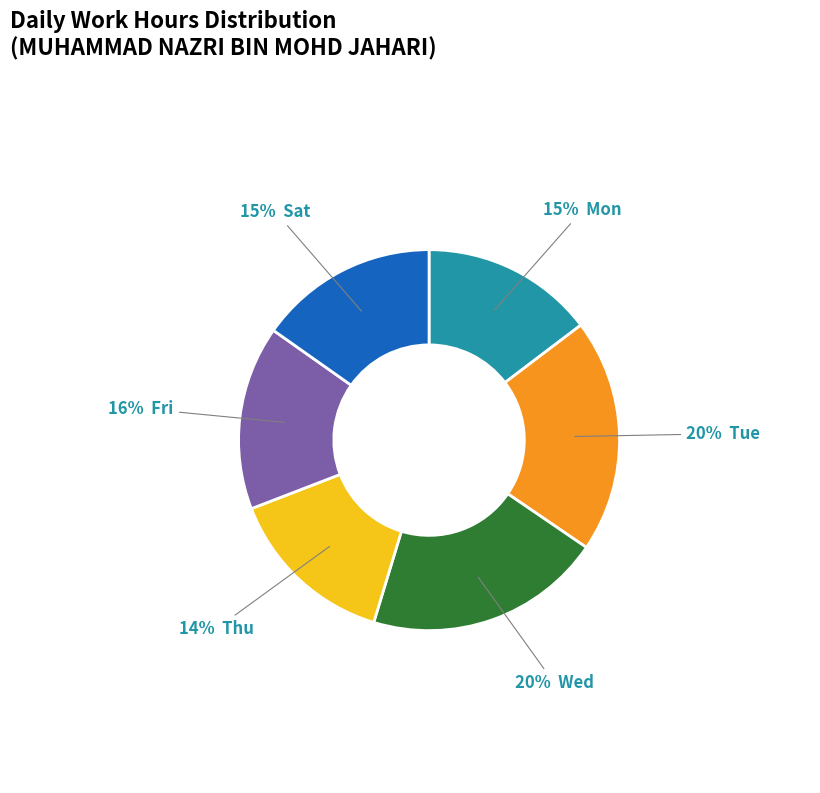

To the nearest percent, what is the average slice percentage?

17%